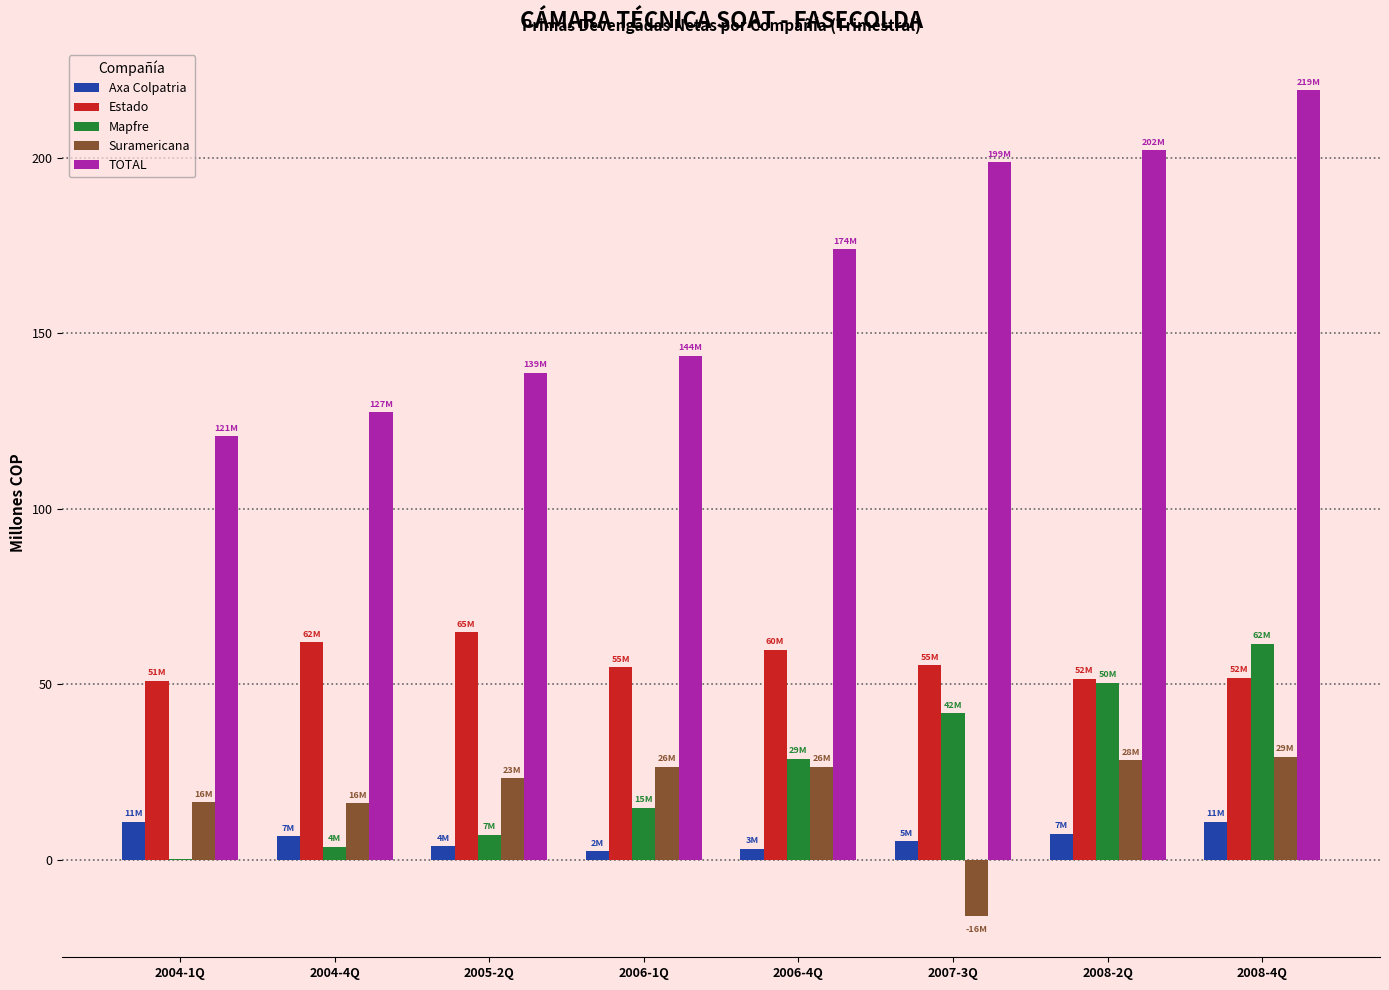

What is the sum of all TOTAL values?

1324.8